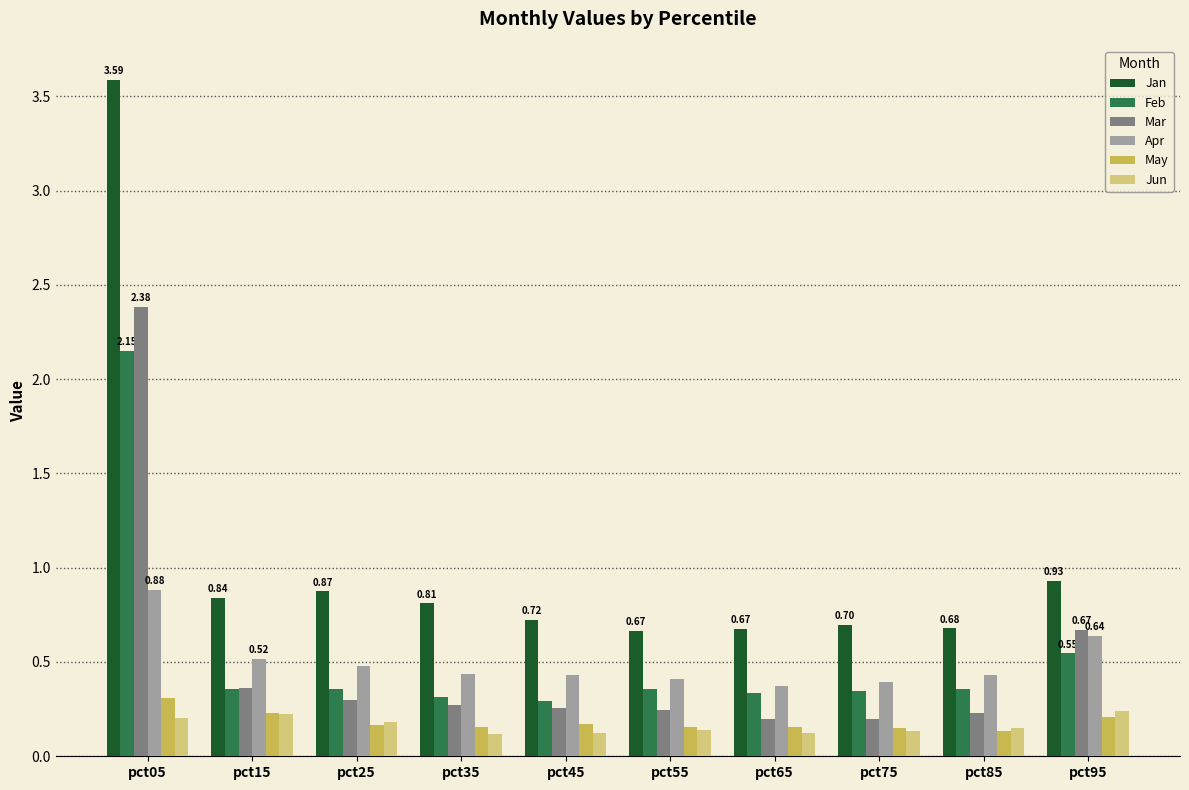

Which series has the largest total across all categories?

Jan